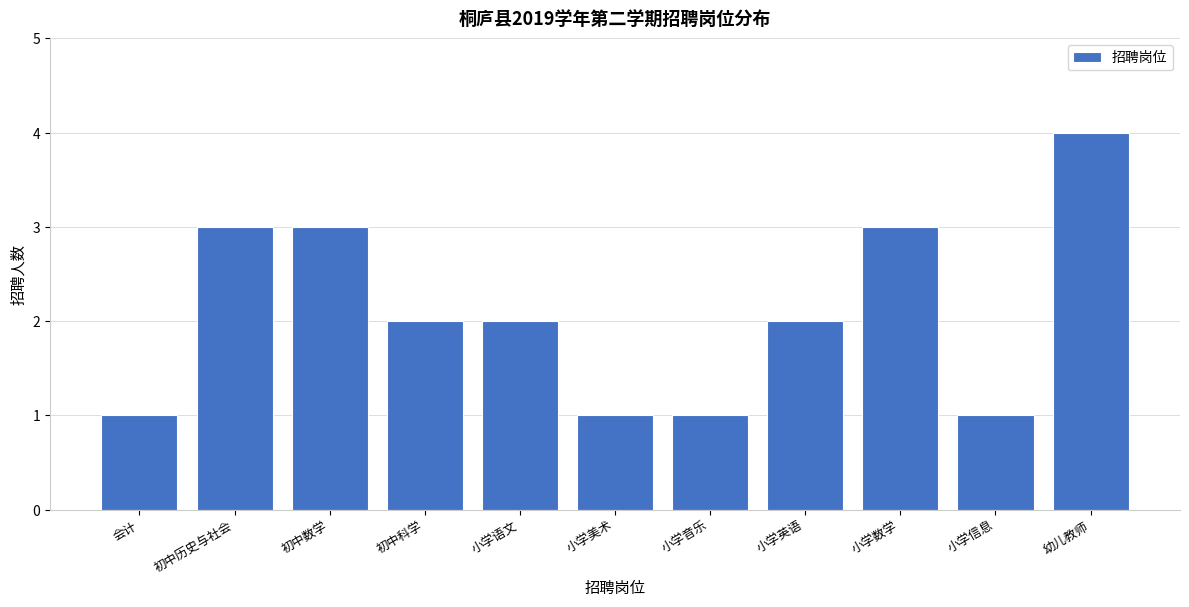

Reading left to right, what are all the values shown in this chart?

会计=1	初中历史与社会=3	初中数学=3	初中科学=2	小学语文=2	小学美术=1	小学音乐=1	小学英语=2	小学数学=3	小学信息=1	幼儿教师=4